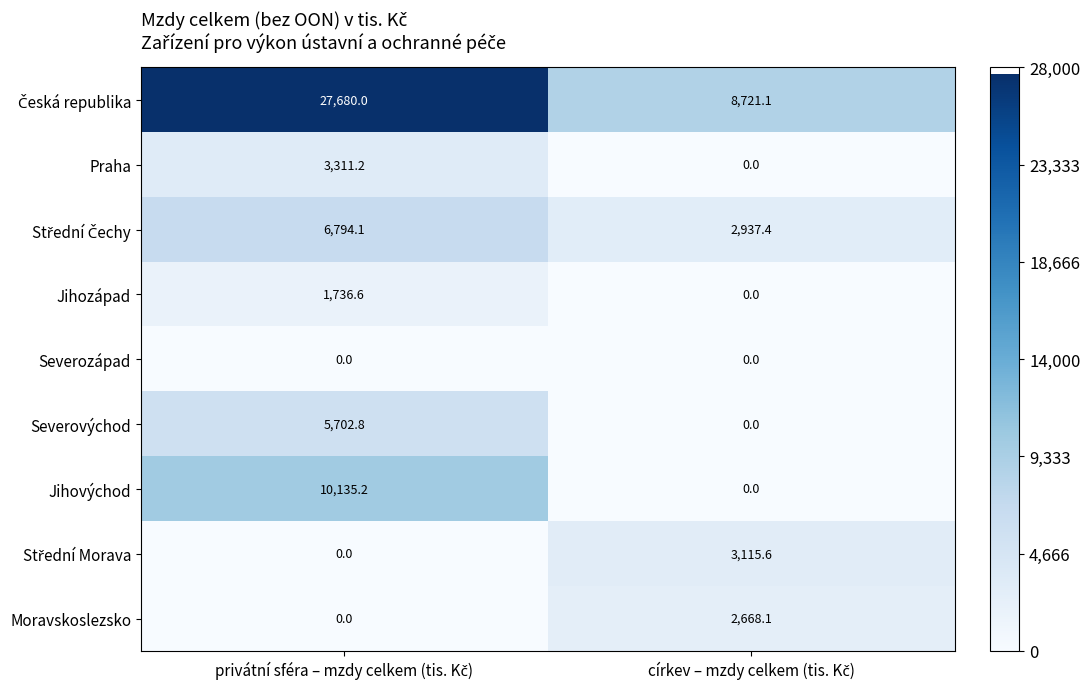

What is the maximum value shown in the chart?

27680.0